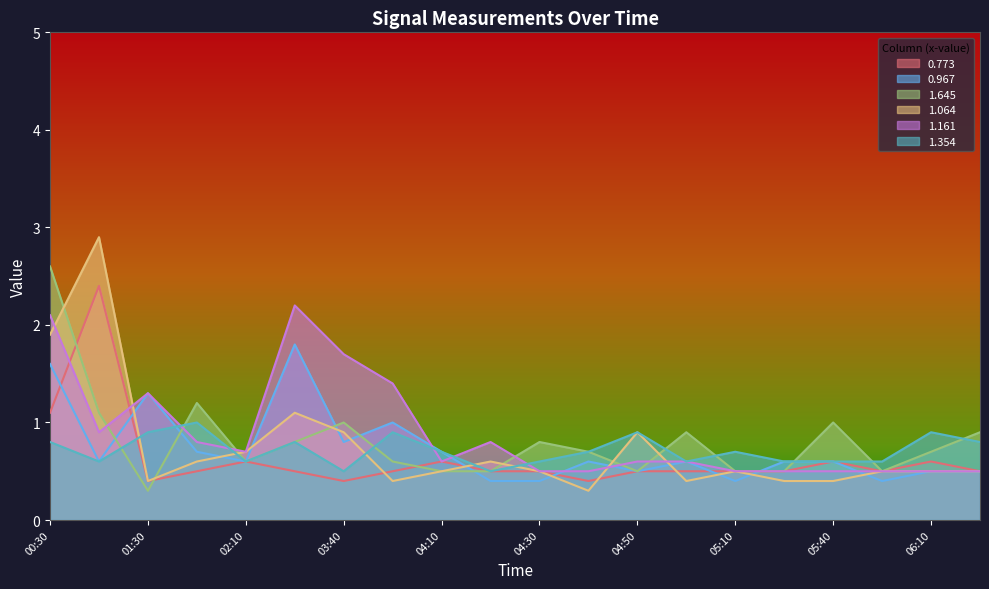

How many categories are shown in the chart?

20